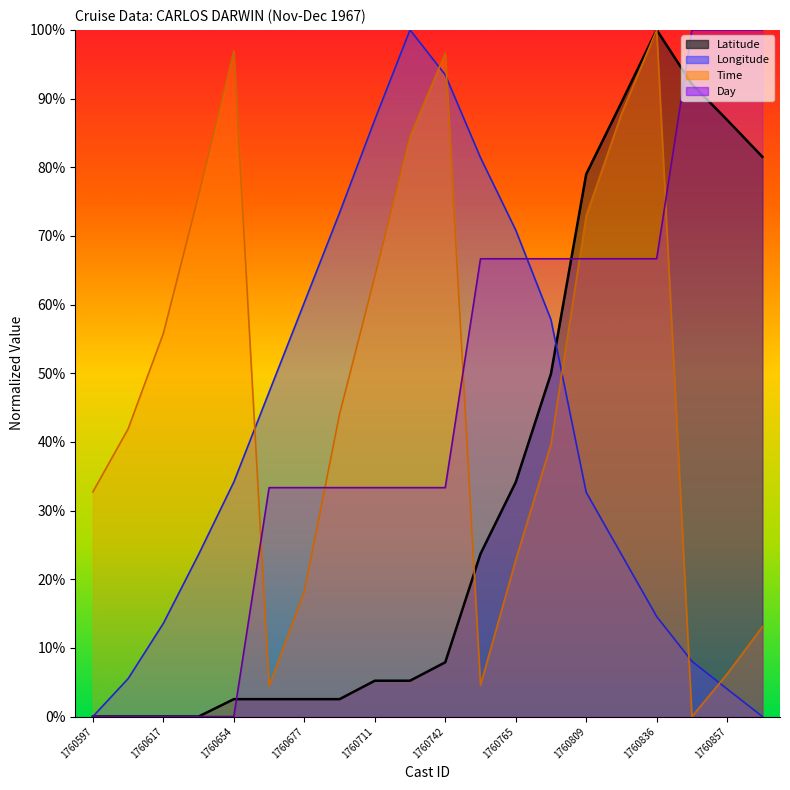

How many series are shown in this chart?

4